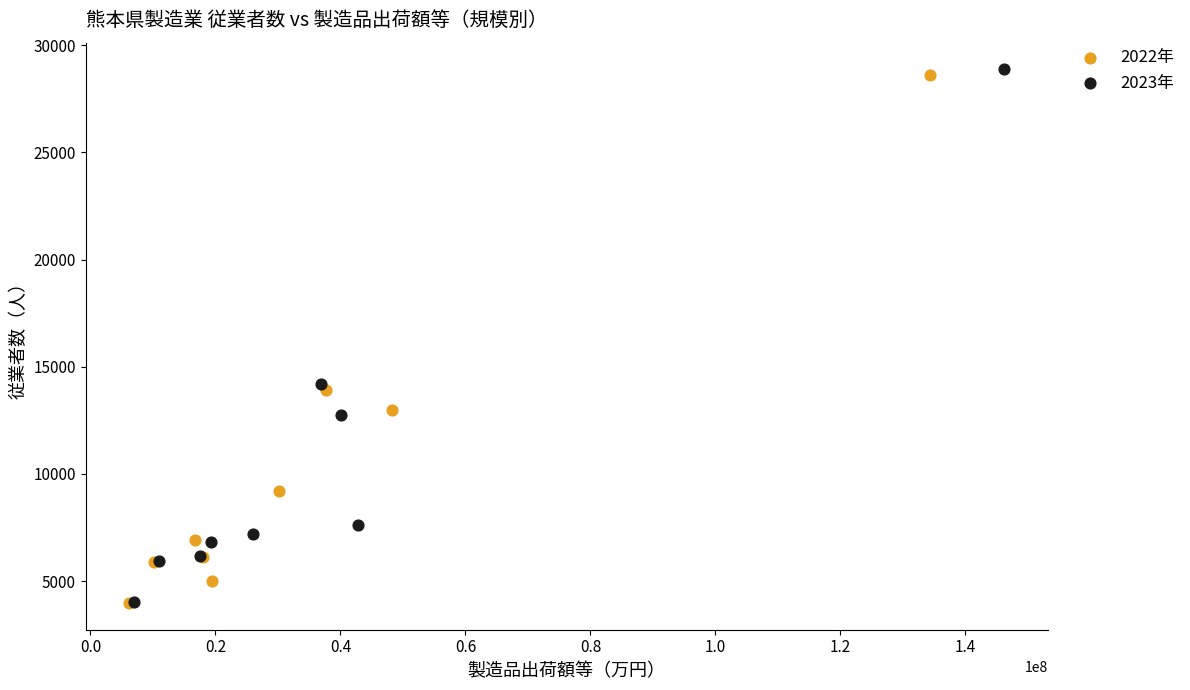

Which series has the largest Y range (max minus min)?

2023年